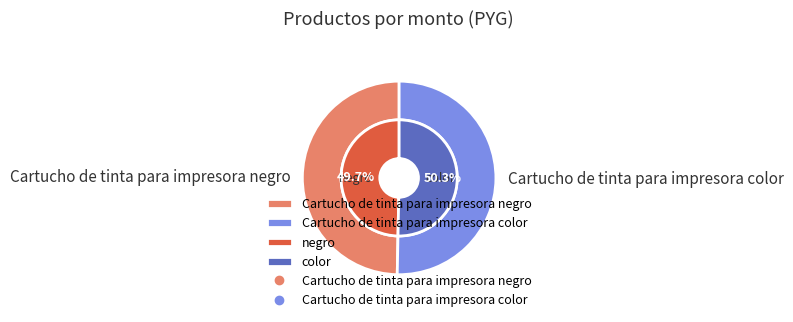

Is it true that Cartucho de tinta para impresora color is 50% of the pie?

True